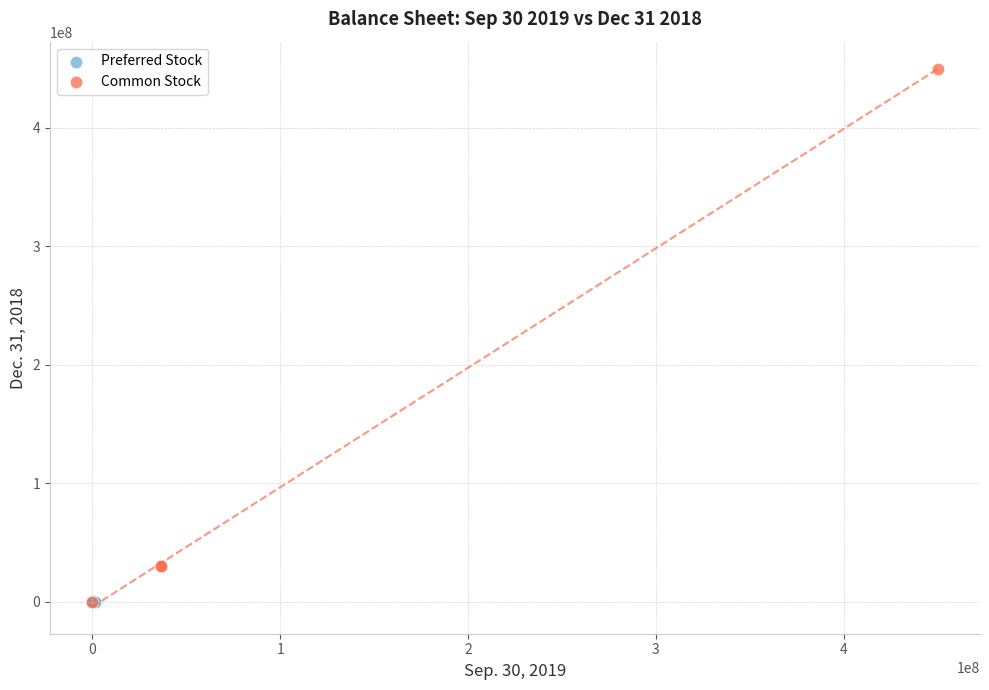

Which series has the largest Y range (max minus min)?

Common Stock